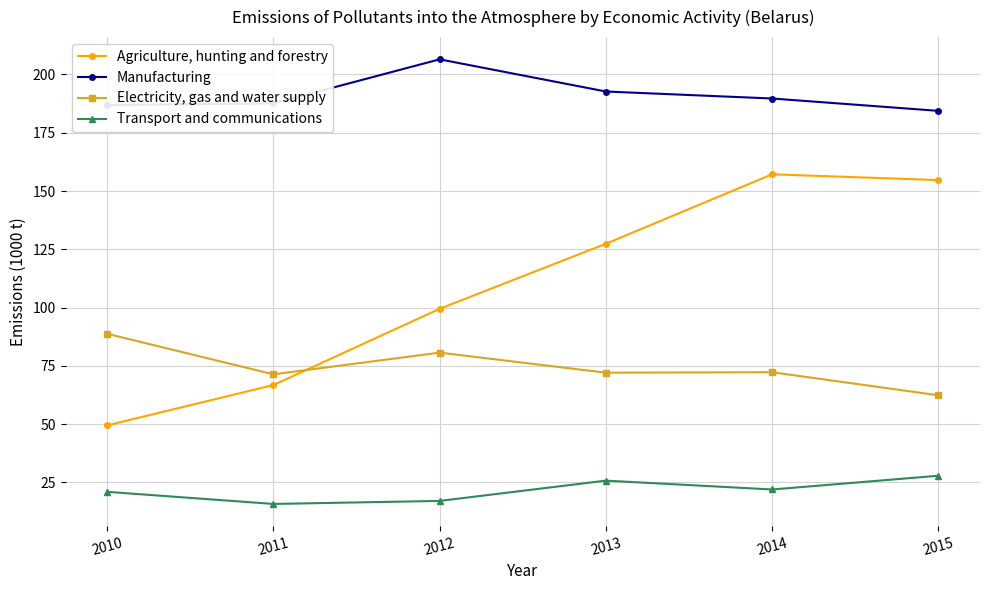

Where is the first local maximum for Manufacturing?

2012